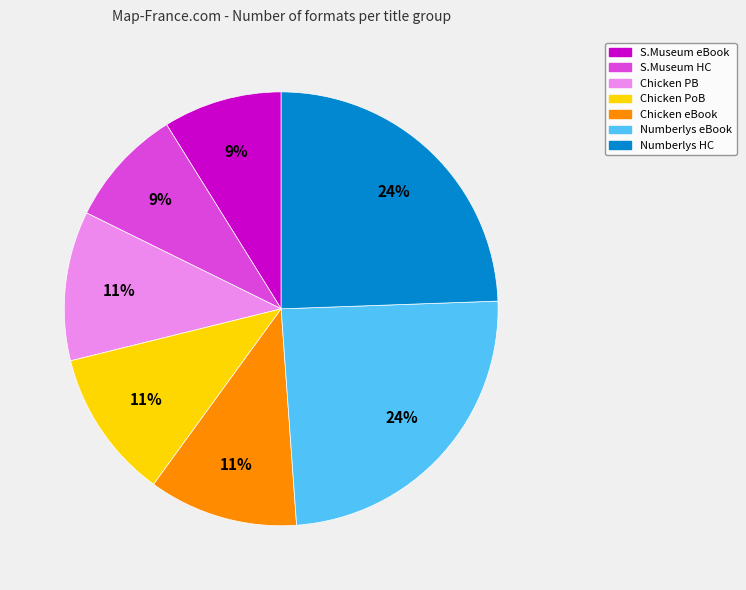

To the nearest percent, what is the average slice percentage?

14%